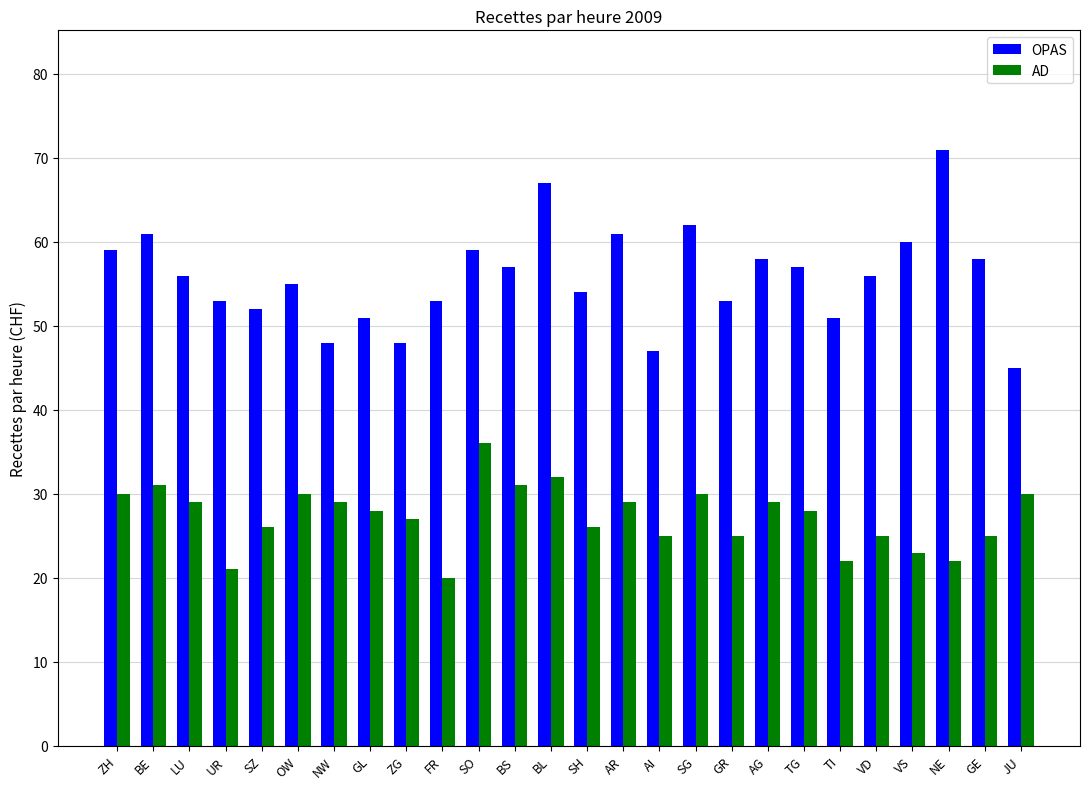

True or false: OPAS has a value of 76 at GL.

False